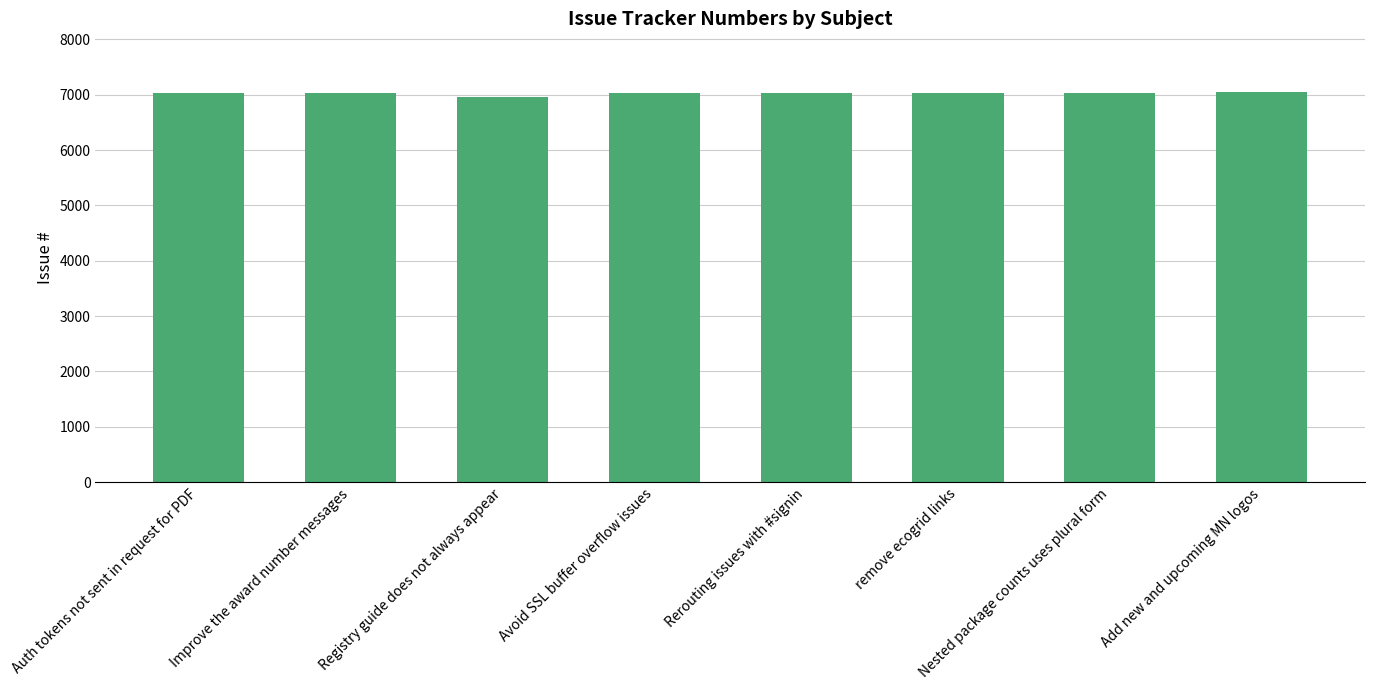

What is the approximate value at Avoid SSL buffer overflow issues?

7029